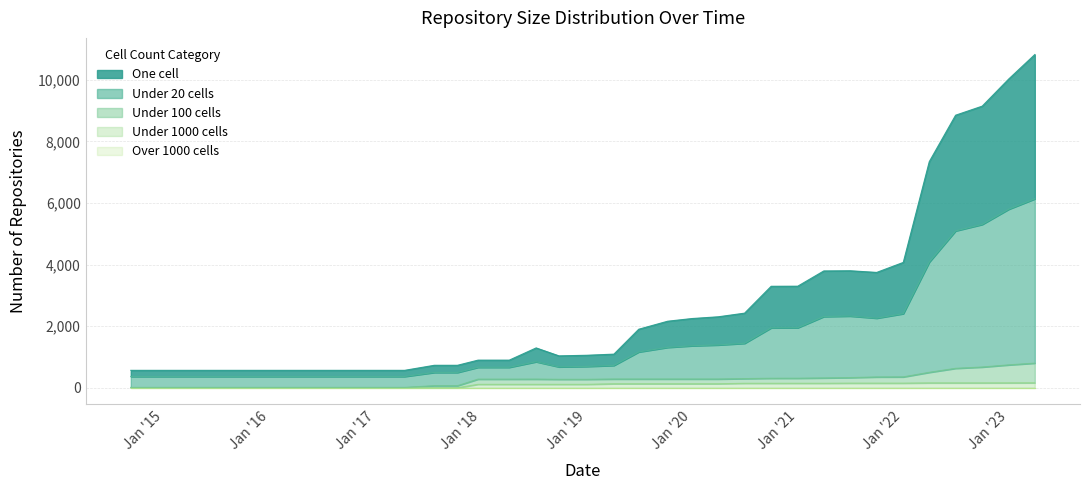

What is the difference between the maximum and minimum values in the under_twenty_cells series?

5769